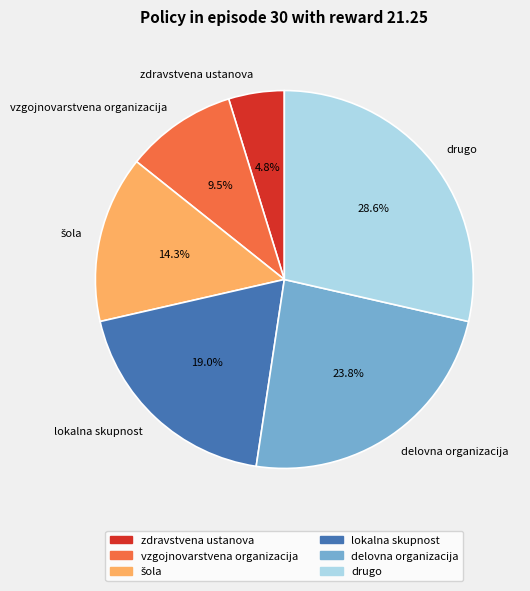

How many slices are in this pie chart?

6